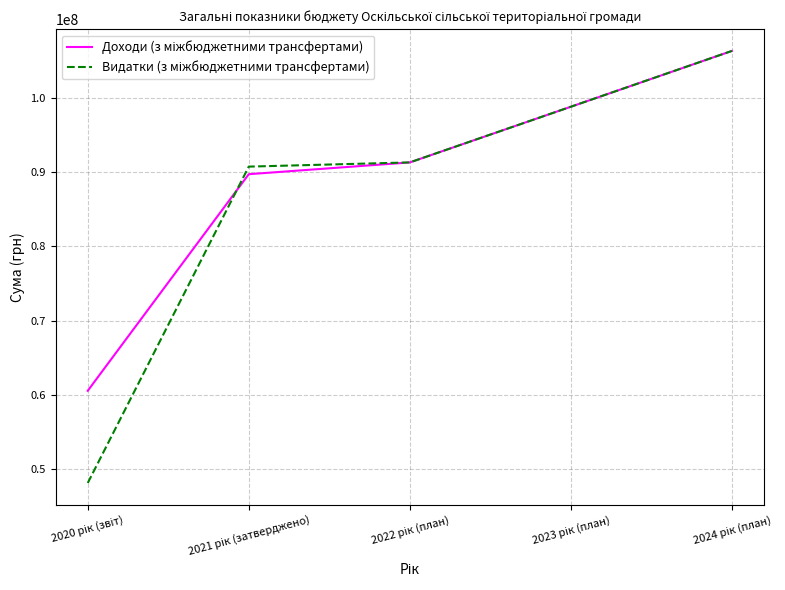

What is the smallest value displayed?

48148706